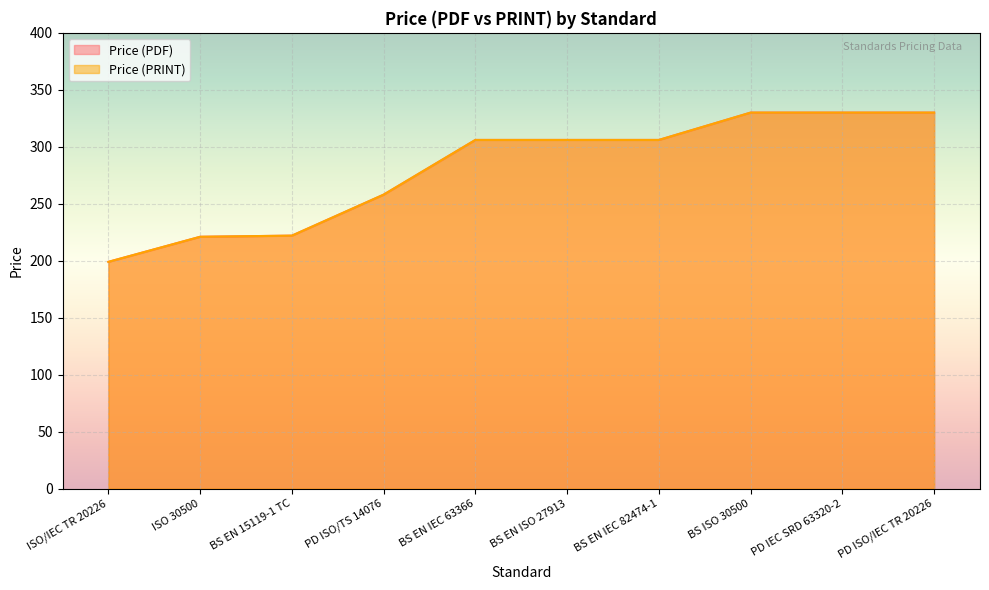

Is the value of Price (PRINT) at PD IEC SRD 63320-2 greater than the value of Price (PDF) at PD ISO/TS 14076?

Yes